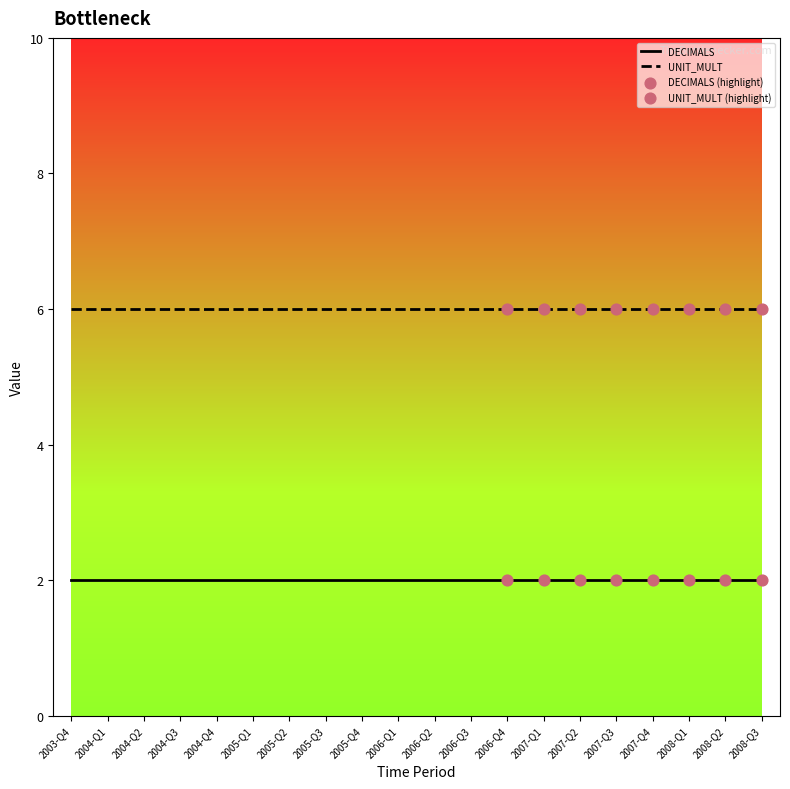

True or false: DECIMALS and UNIT_MULT intersect in this chart.

False